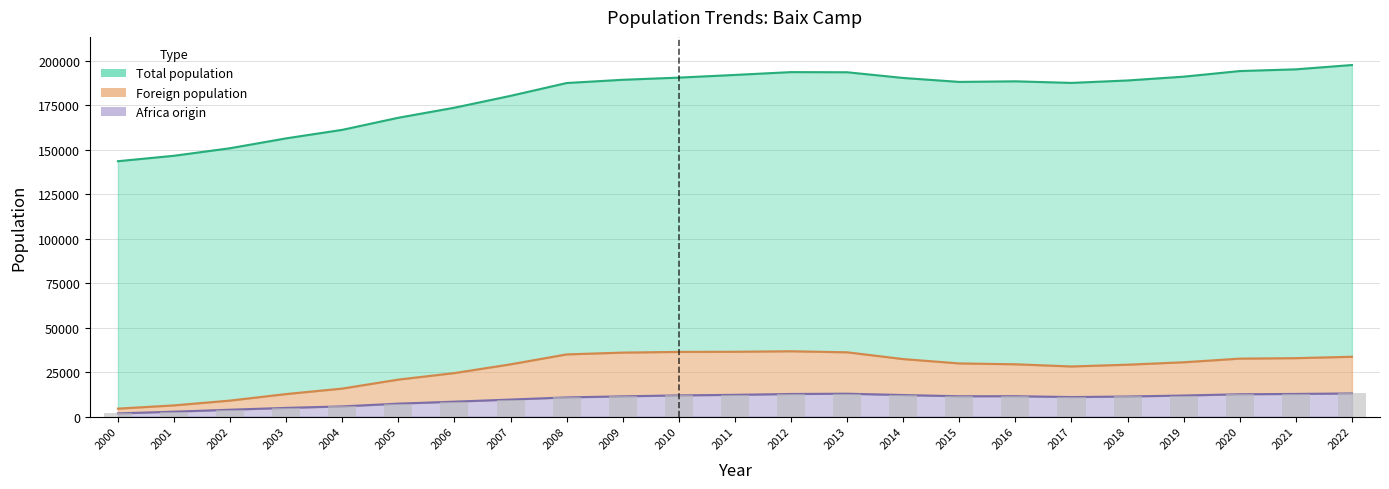

What is the sum of all Africa origin values?

222626